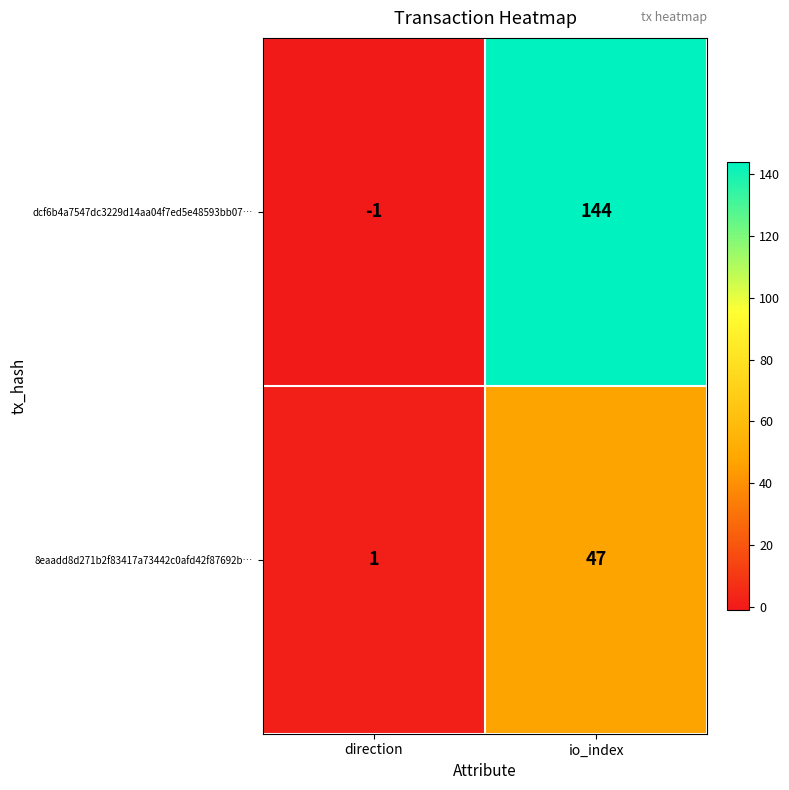

Reading right to left, what are all the values shown in this chart?

dcf6b4a7547dc3229d14aa04f7ed5e48593bb07…: io_index=144	direction=-1
8eaadd8d271b2f83417a73442c0afd42f87692b…: io_index=47	direction=1